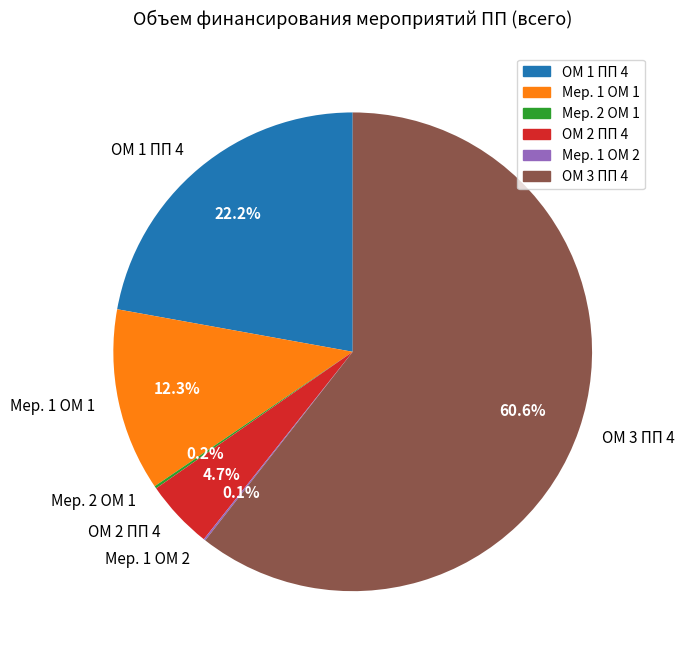

To the nearest percent, what is the difference between the largest and smallest slice percentages?

60%